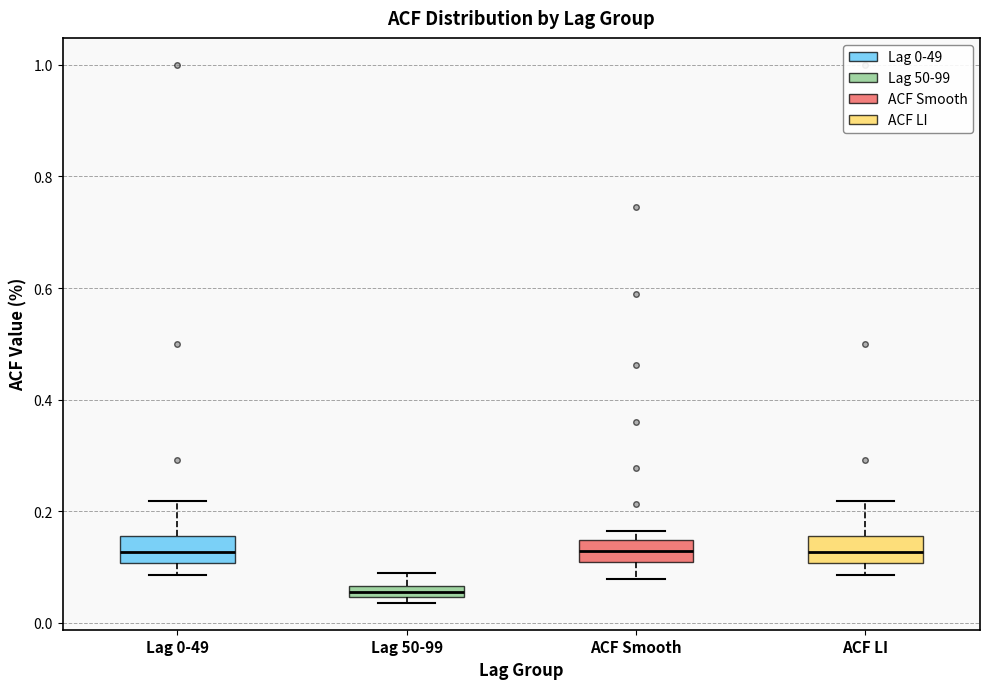

Where is the upper edge of the box for ACF Smooth on the y-axis? The values are not printed on the chart, so give them approximately, as read against the axis.

0.14